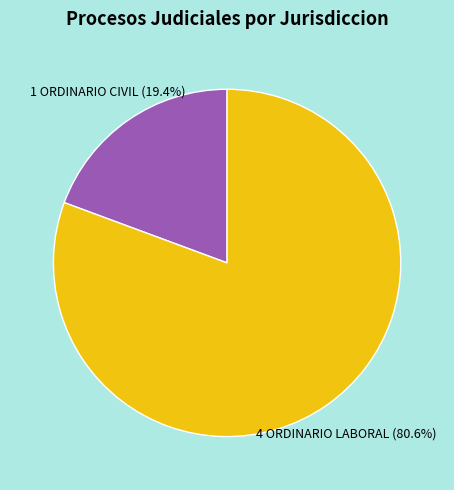

How many segments does this pie chart have?

2